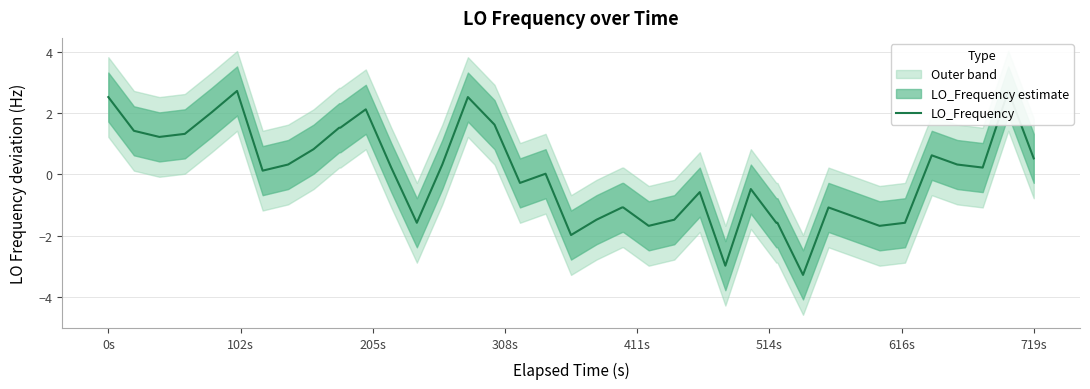

Reading left to right, transcribe all the data shown in this chart.

2.5	1.4	1.2	1.3	2.0	2.7	0.1	0.3	0.8	1.5	1.5	2.1	0.2	-1.6	0.3	2.5	1.6	-0.3	0.0	-2.0	-1.5	-1.1	-1.1	-1.7	-1.5	-0.6	-3.0	-0.5	-1.6	-1.6	-3.3	-1.1	-1.4	-1.7	-1.6	0.6	0.3	0.2	2.7	0.5